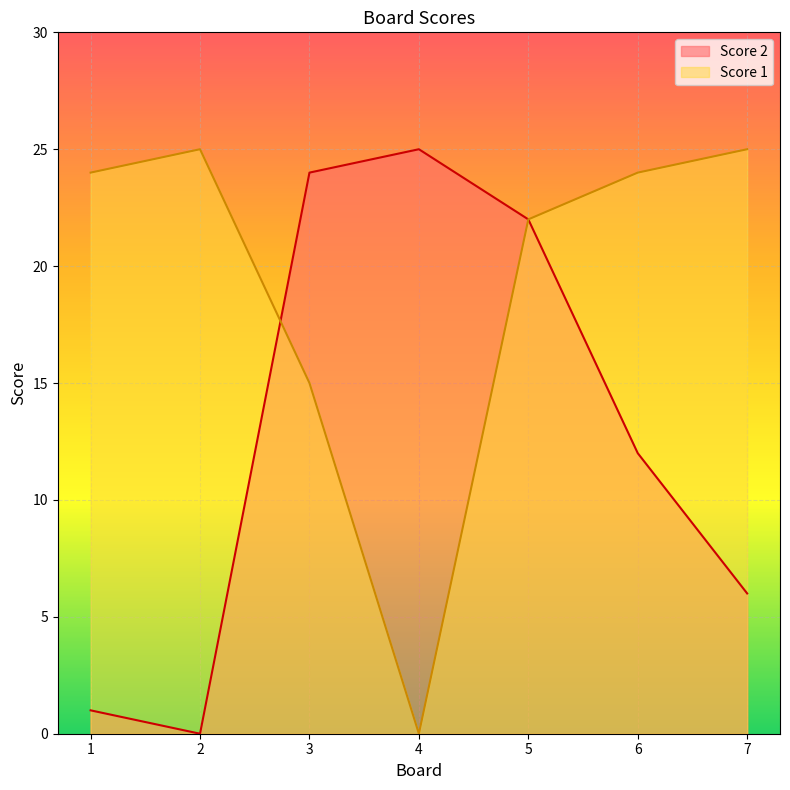

At 2, list the series in order from smallest to largest.

Score 2, Score 1